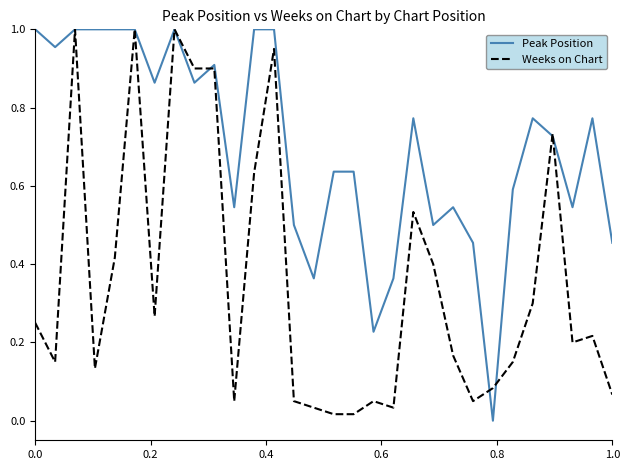

Which series has the largest total across all categories?

Peak Position